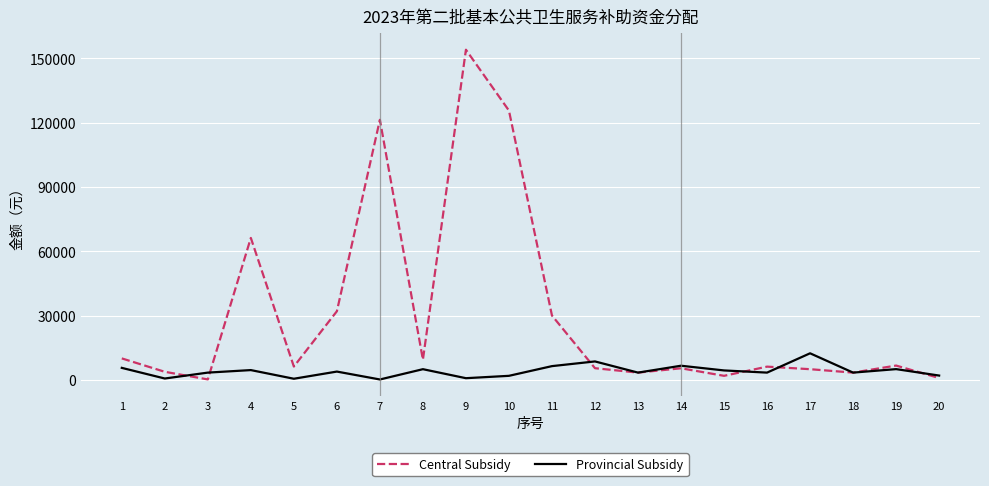

Between 11 and 19, which series saw the biggest shift?

Central Subsidy